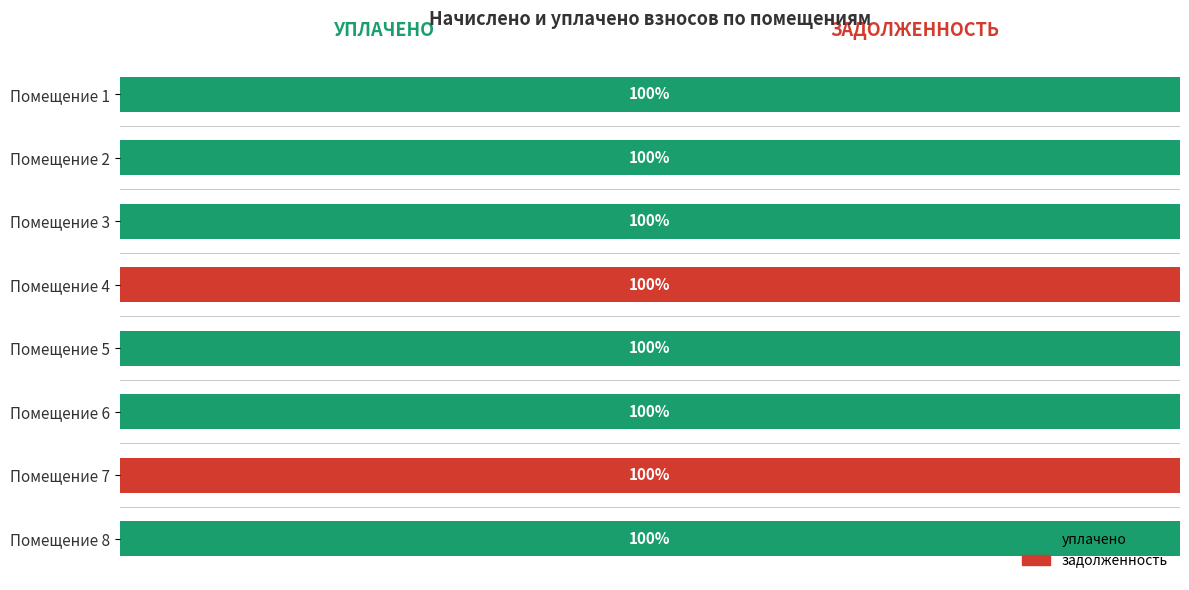

What is the difference between the second highest and second lowest values in the уплачено series?

100